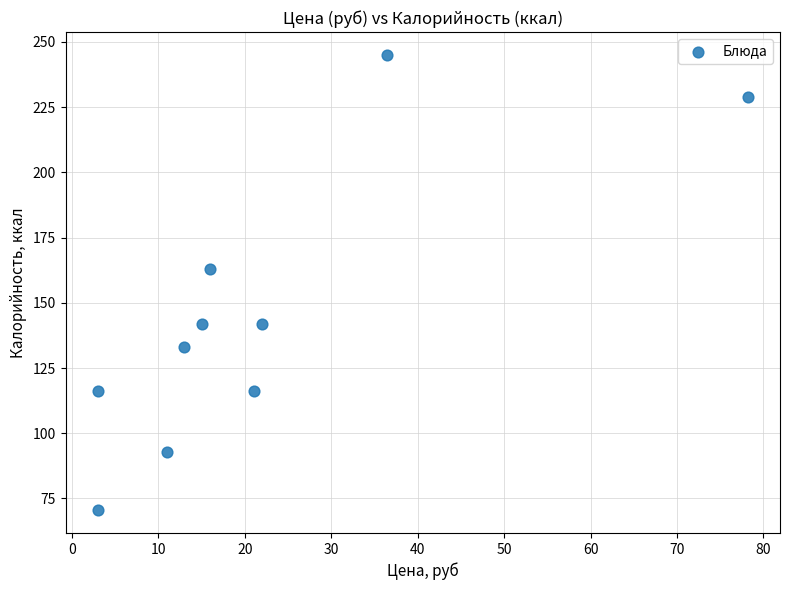

What Y value in the scatter plot is closest to 157?

163.1